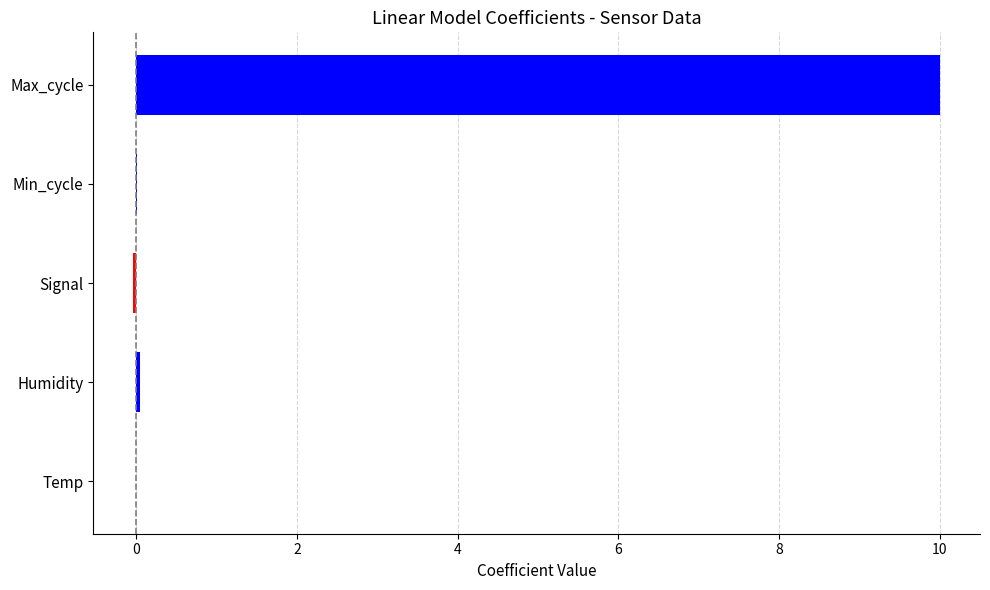

How many distinct data groups are displayed?

1